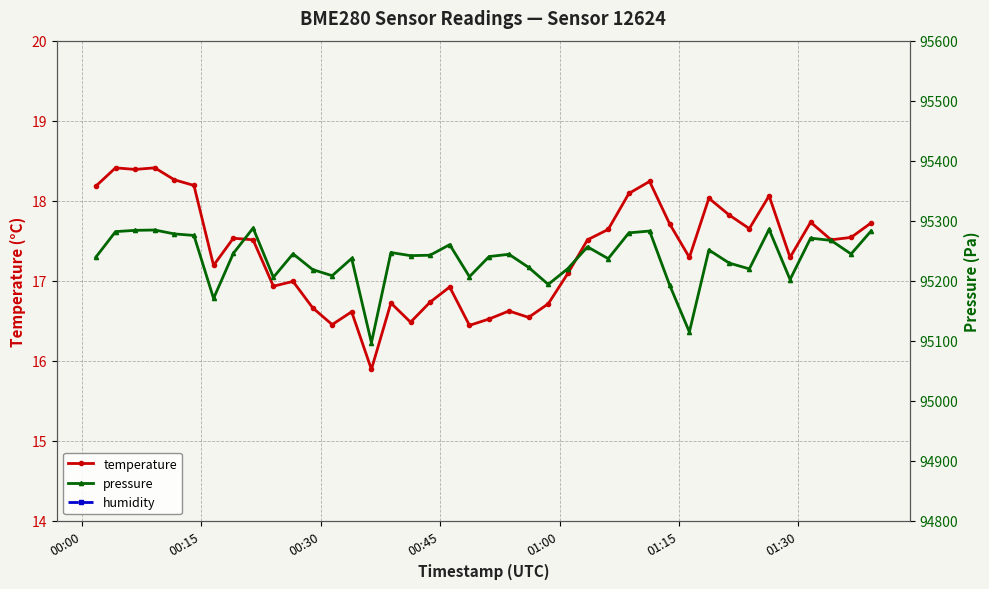

Reading right to left, what are all the values shown in this chart?

temperature: 17.7	17.5	17.5	17.7	17.3	18.1	17.6	17.8	18.0	17.3	17.7	18.2	18.1	17.6	17.5	17.1	16.7	16.5	16.6	16.5	16.4	16.9	16.7	16.5	16.7	15.9	16.6	16.4	16.7	17.0	16.9	17.5	17.5	17.2	18.2	18.3	18.4	18.4	18.4	18.2
humidity: 100.0	100.0	100.0	100.0	100.0	100.0	100.0	100.0	100.0	100.0	100.0	100.0	100.0	100.0	100.0	100.0	100.0	100.0	100.0	100.0	100.0	100.0	100.0	100.0	100.0	100.0	100.0	100.0	100.0	100.0	100.0	100.0	100.0	100.0	100.0	100.0	100.0	100.0	100.0	100.0
pressure: 95282.5	95244.3	95267.0	95270.8	95201.8	95285.4	95219.5	95229.2	95251.1	95114.4	95192.6	95282.6	95279.6	95236.6	95256.3	95220.0	95193.7	95222.0	95243.9	95240.1	95206.5	95259.9	95242.3	95241.6	95246.8	95096.4	95236.9	95208.2	95218.4	95244.6	95205.4	95287.6	95245.4	95170.3	95275.3	95277.8	95284.3	95283.8	95281.7	95238.9